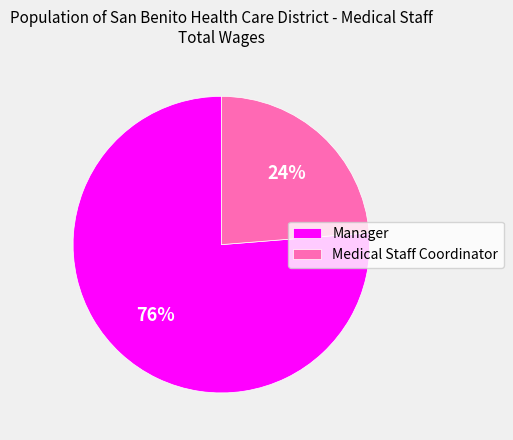

Is the sum of Manager and Medical Staff Coordinator greater than half?

Yes